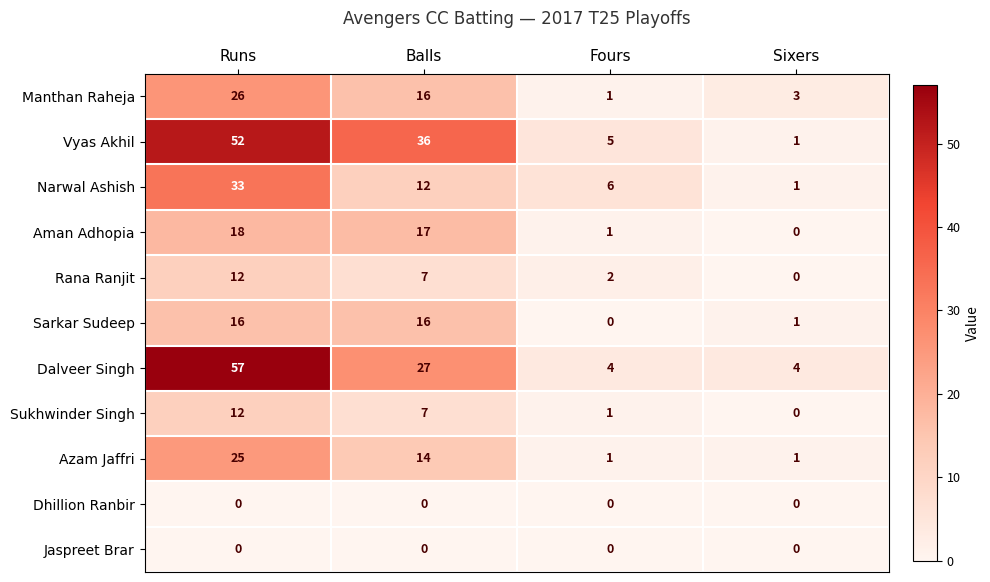

True or false: Narwal Ashish has a value of 1 at Sixers.

True